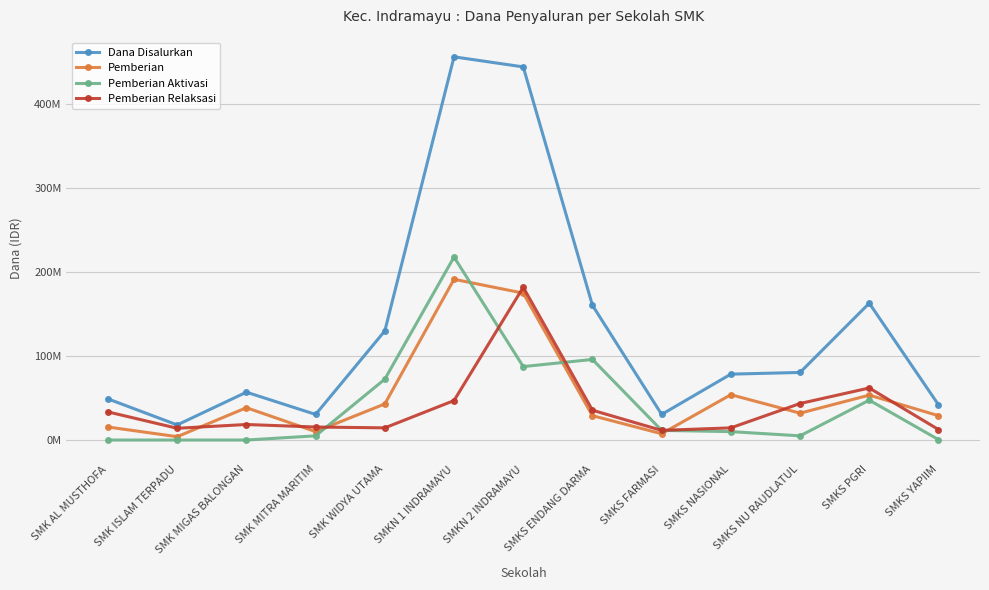

What is the greatest value displayed?

456500000